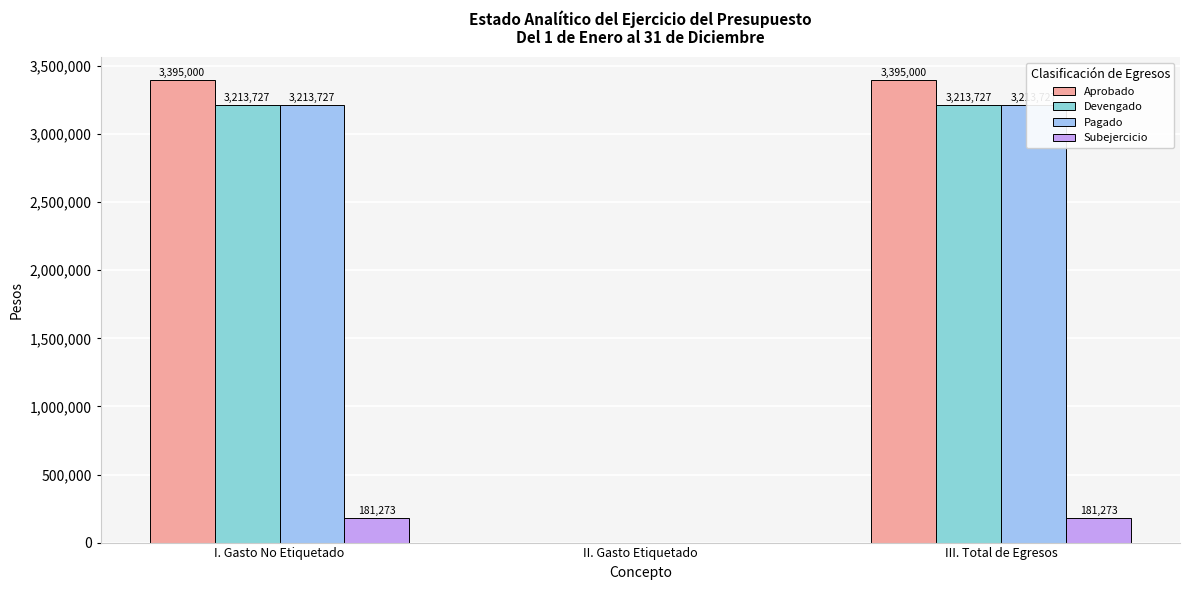

The value of Devengado at II. Gasto Etiquetado is -2096820. True or false?

False